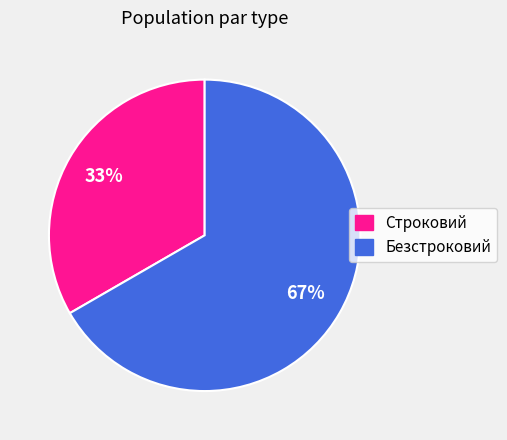

What percentage is the Безстроковий slice, to the nearest percent?

67%